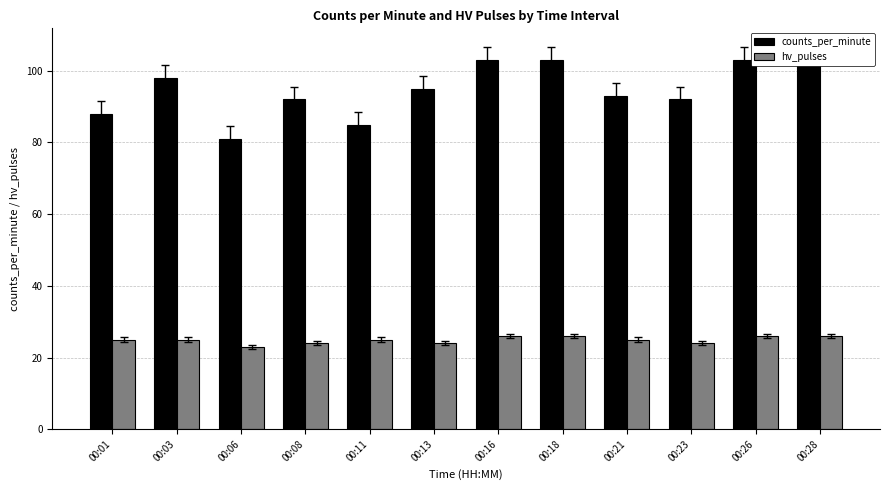

List the series in order of their peak value, lowest first.

hv_pulses, counts_per_minute